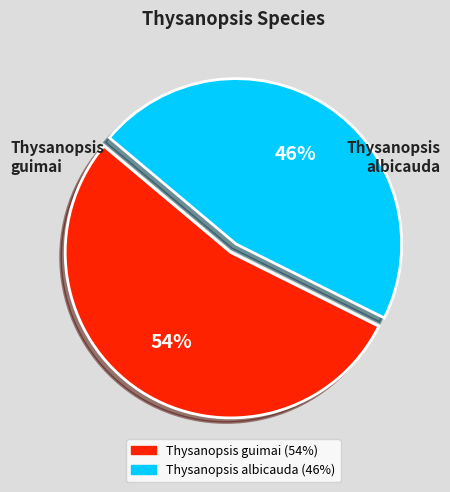

Is the sum of Thysanopsis albicauda and Thysanopsis guimai greater than half?

Yes